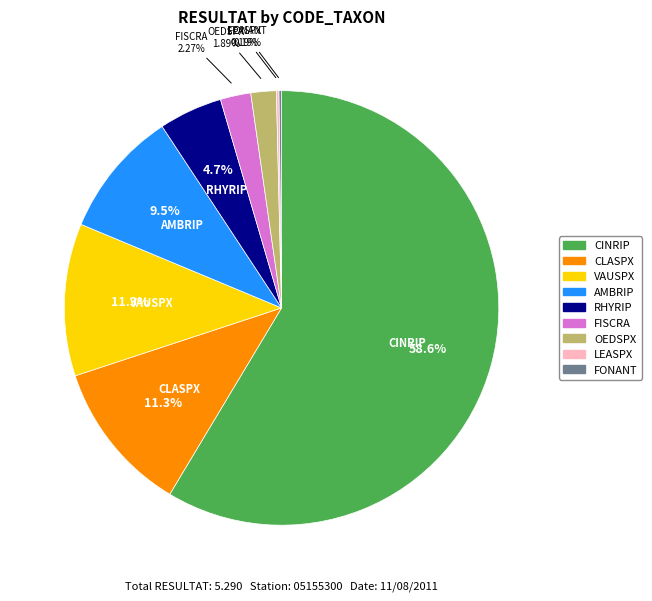

Which slice is the largest?

CINRIP